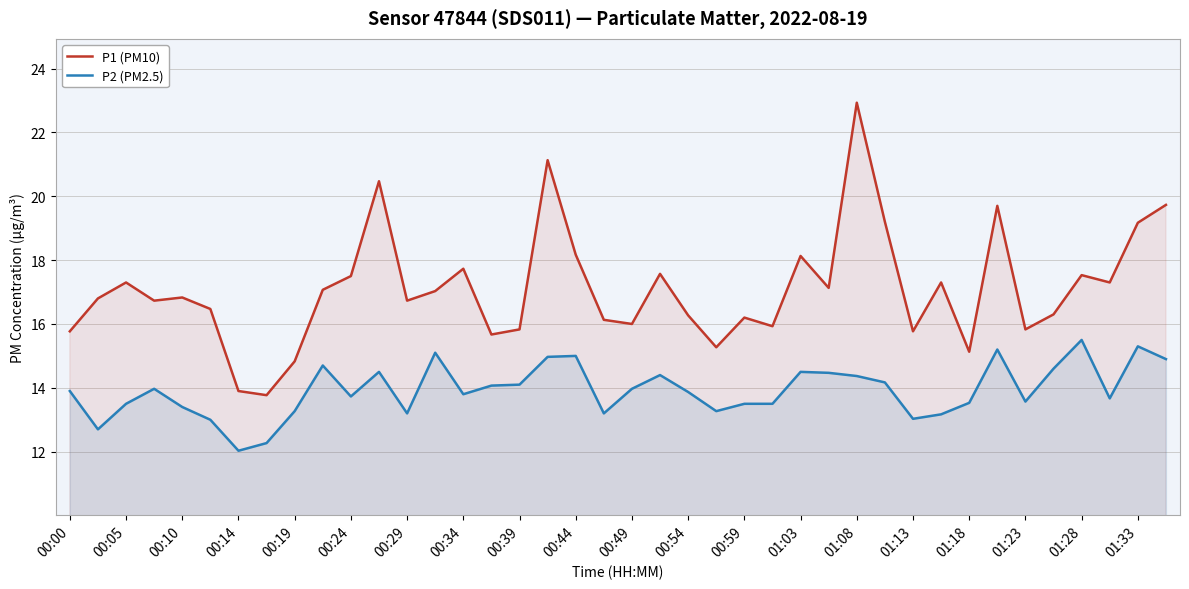

What is the difference between the maximum and minimum values in the P1 (PM10) series?

9.2